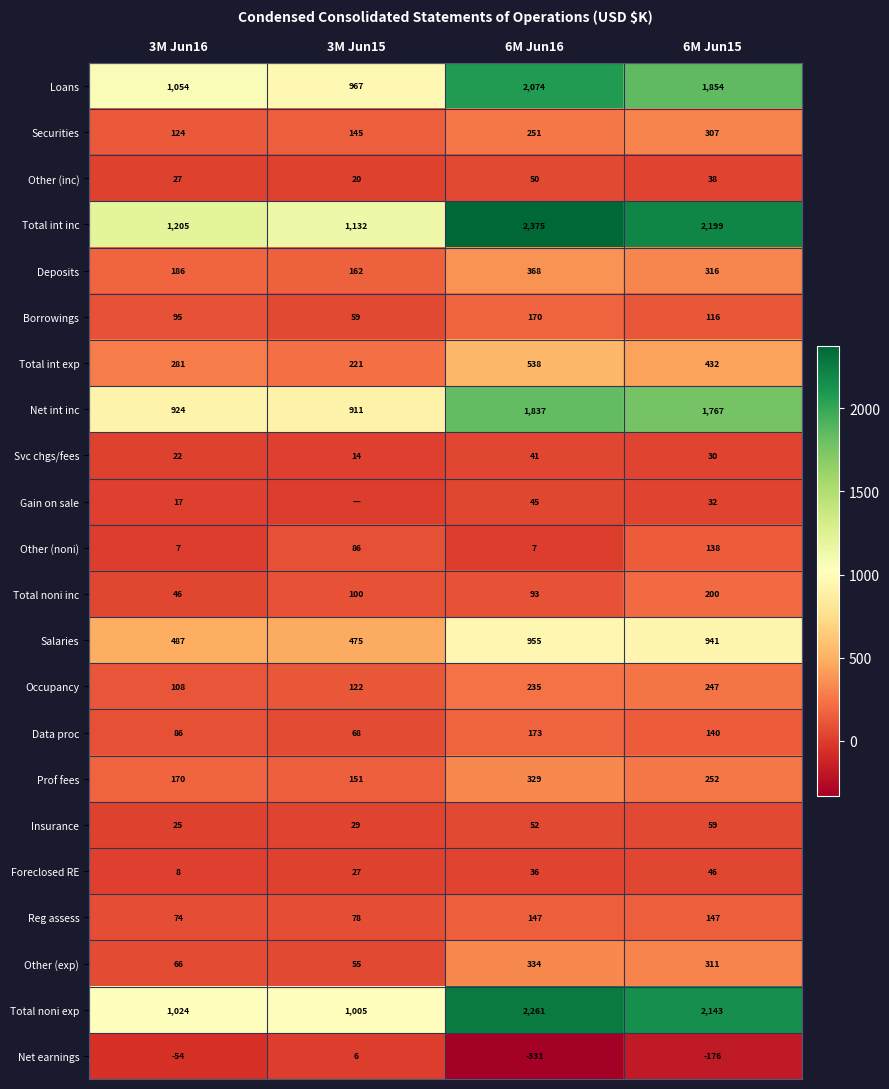

What is the highest value of the Securities series?

307